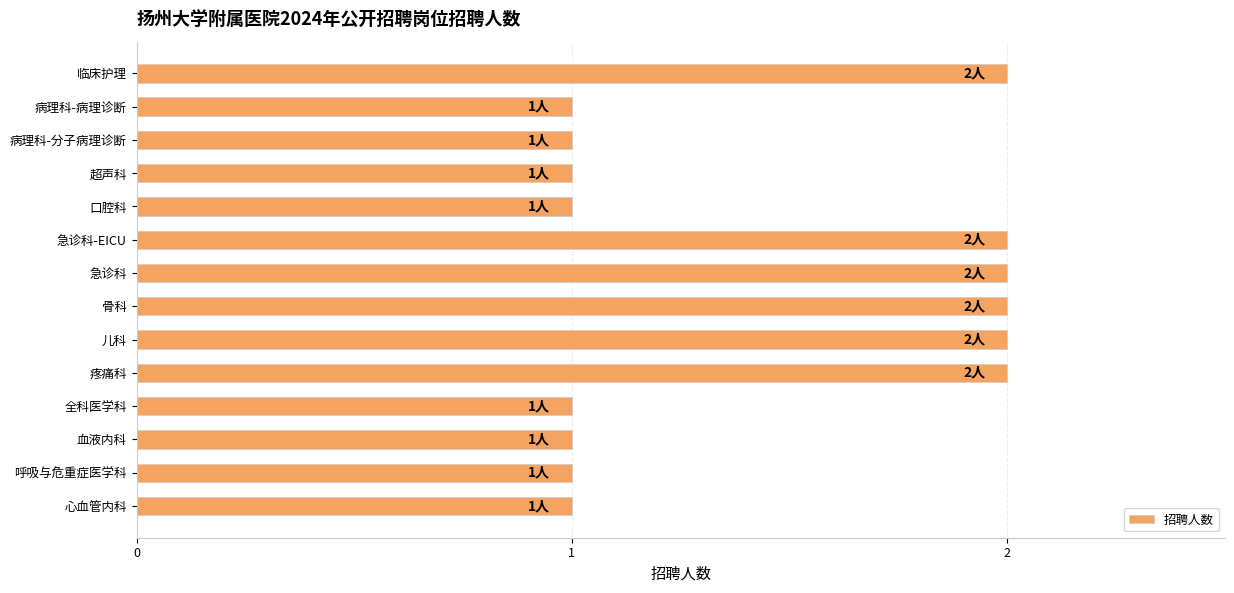

Is it true that the value at 血液内科 is 1?

True